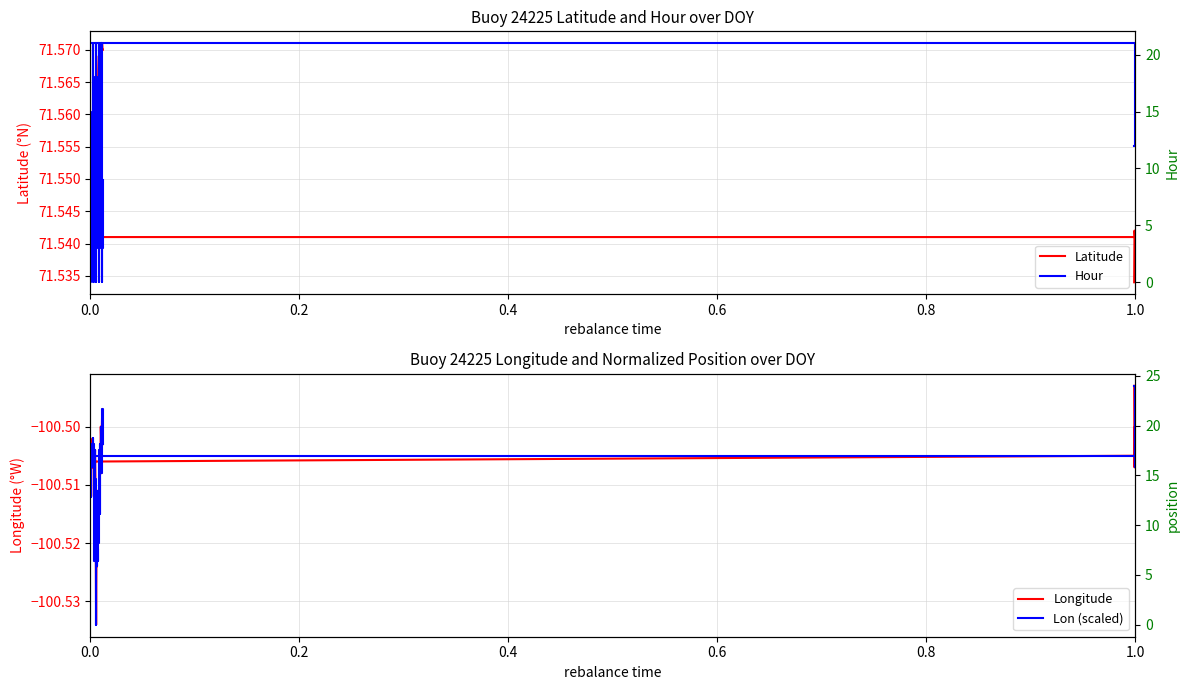

Is this an area chart (filled region under the line)?

No